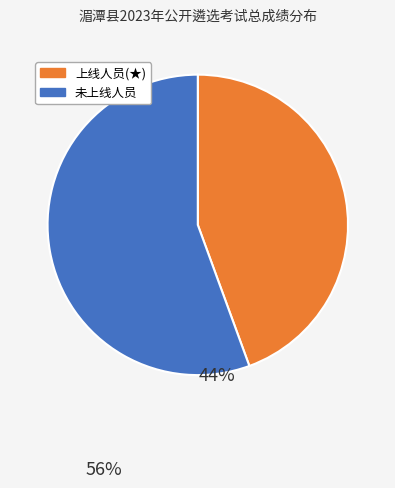

Is there any slice that represents more than half of the pie?

Yes